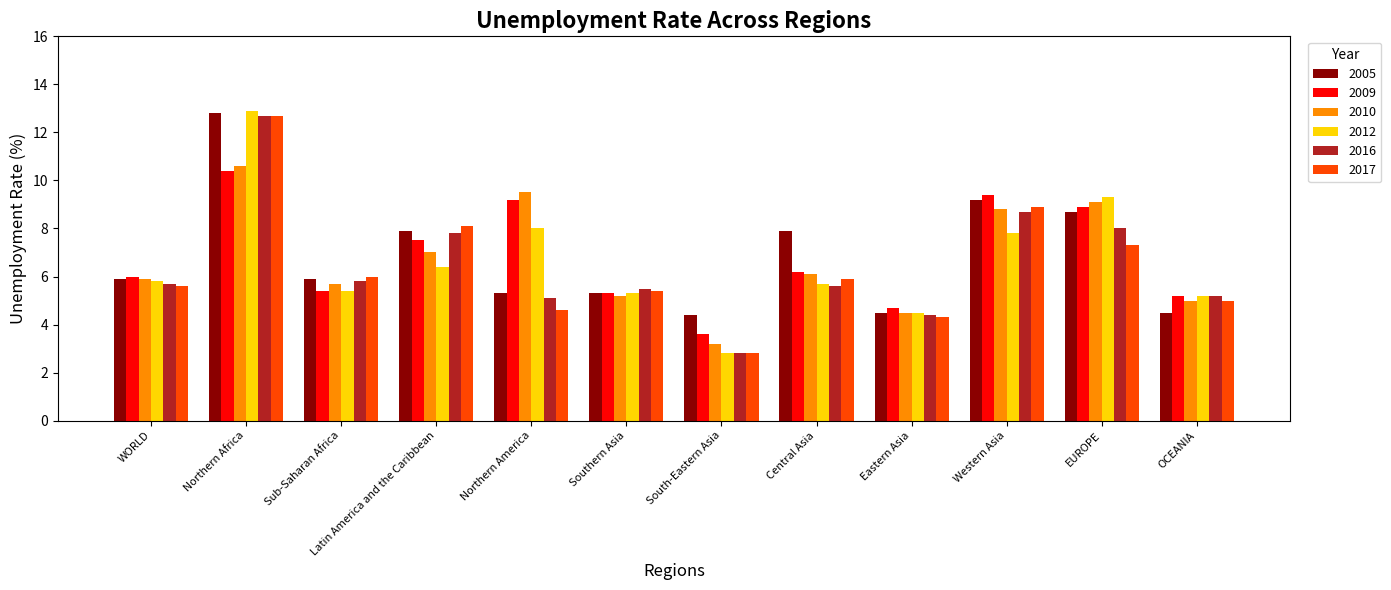

What is the minimum value for 2016?

2.8